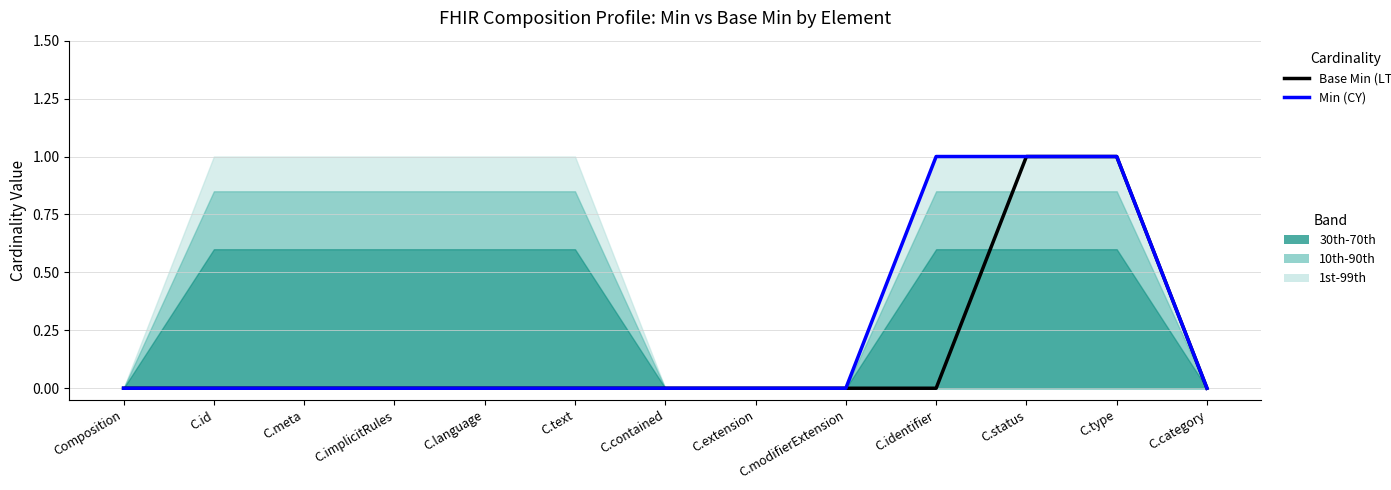

The value of Min (CY) at C.contained is 0. True or false?

False